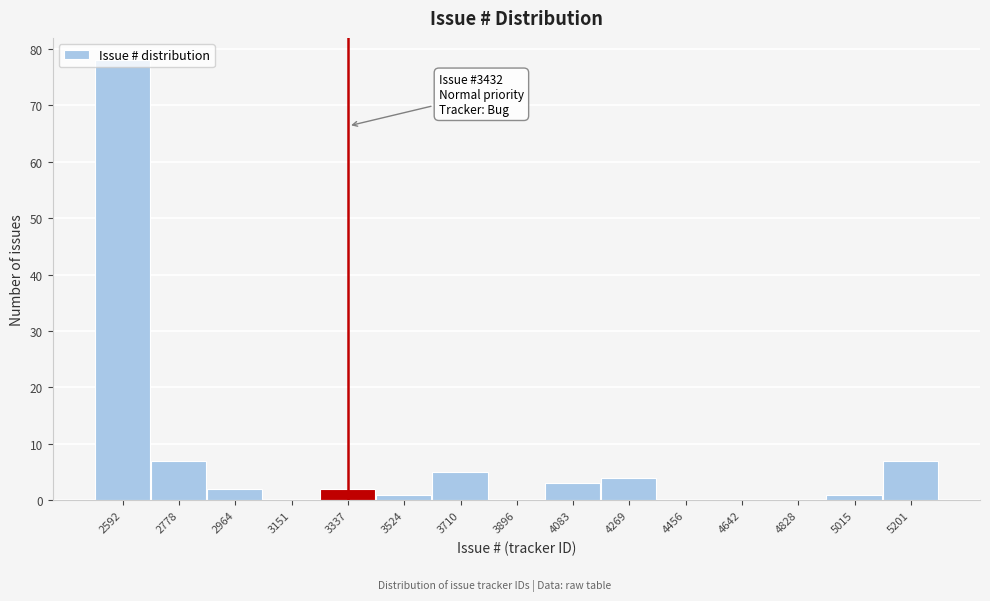

What is the sum of the values at 3337 and 4083?

5